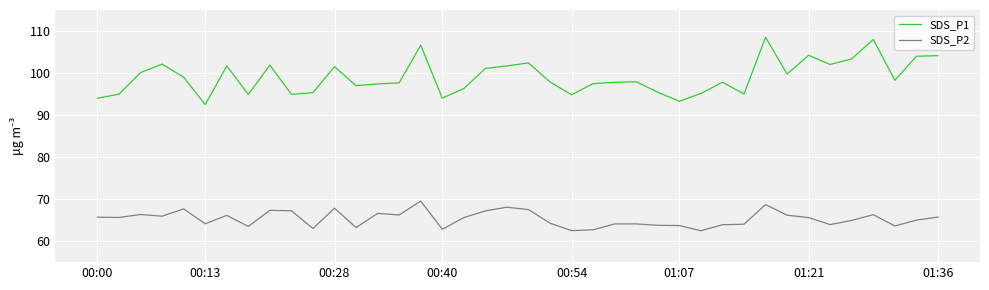

What are all the series names shown in the legend?

SDS_P1, SDS_P2